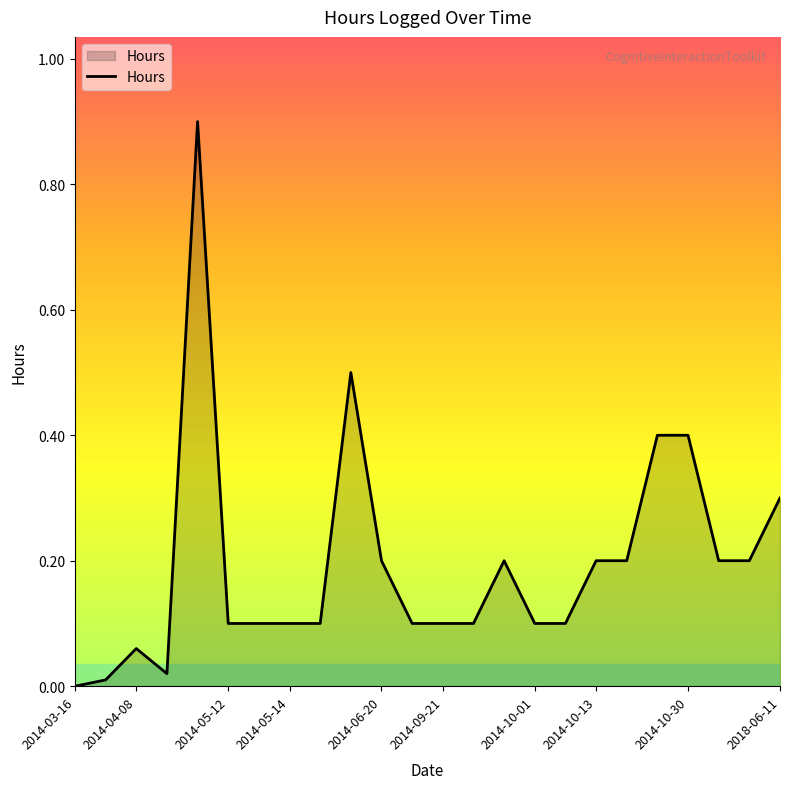

What is the maximum value shown in the chart?

0.9